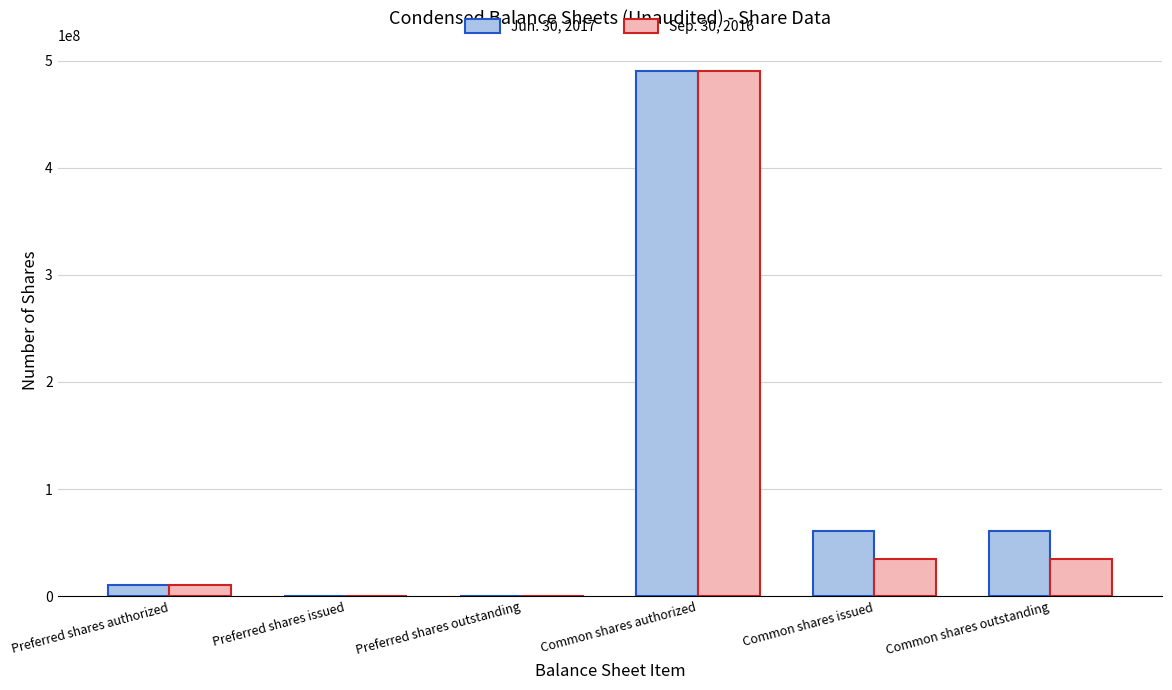

Where does the Sep. 30, 2016 series first go above 34617417?

Common shares authorized